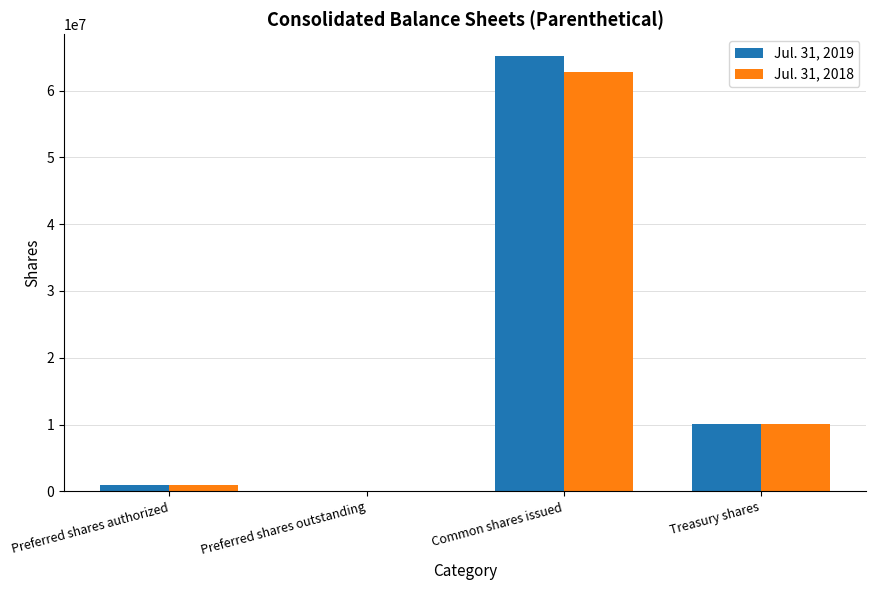

What is the total value across all series at Preferred shares authorized?

2000000